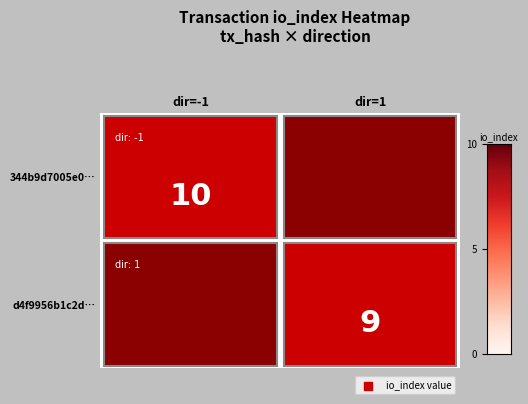

Reading left to right, list all the values displayed in this chart.

344b9d7005e04a0182cf0b79ecc95d49d6ab9e5: direction=-1	io_index=10
d4f9956b1c2d583c9155cfdee82edb17d0c7592: direction=1	io_index=9